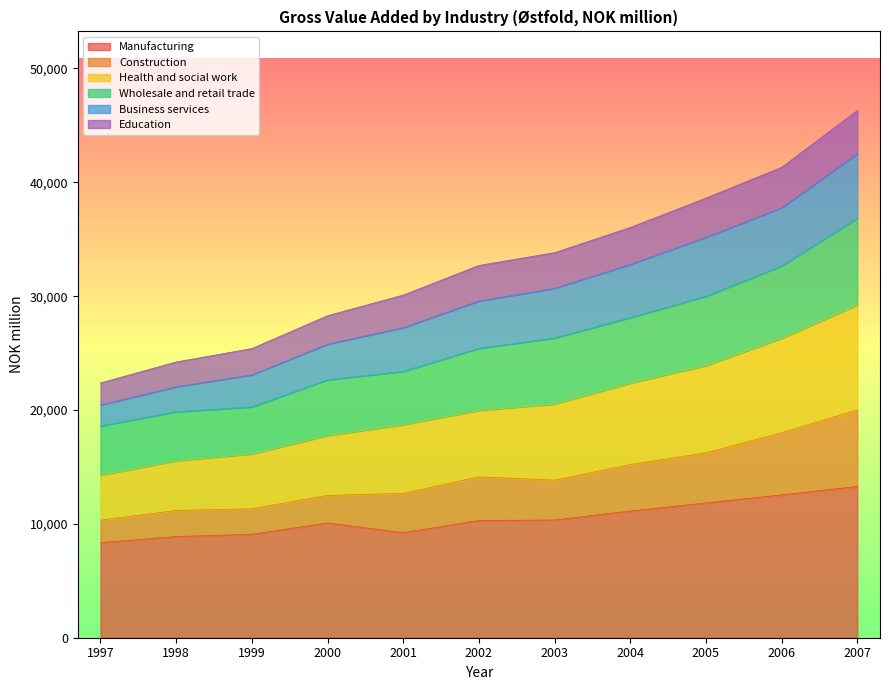

True or false: Construction and Health and social work intersect in this chart.

False